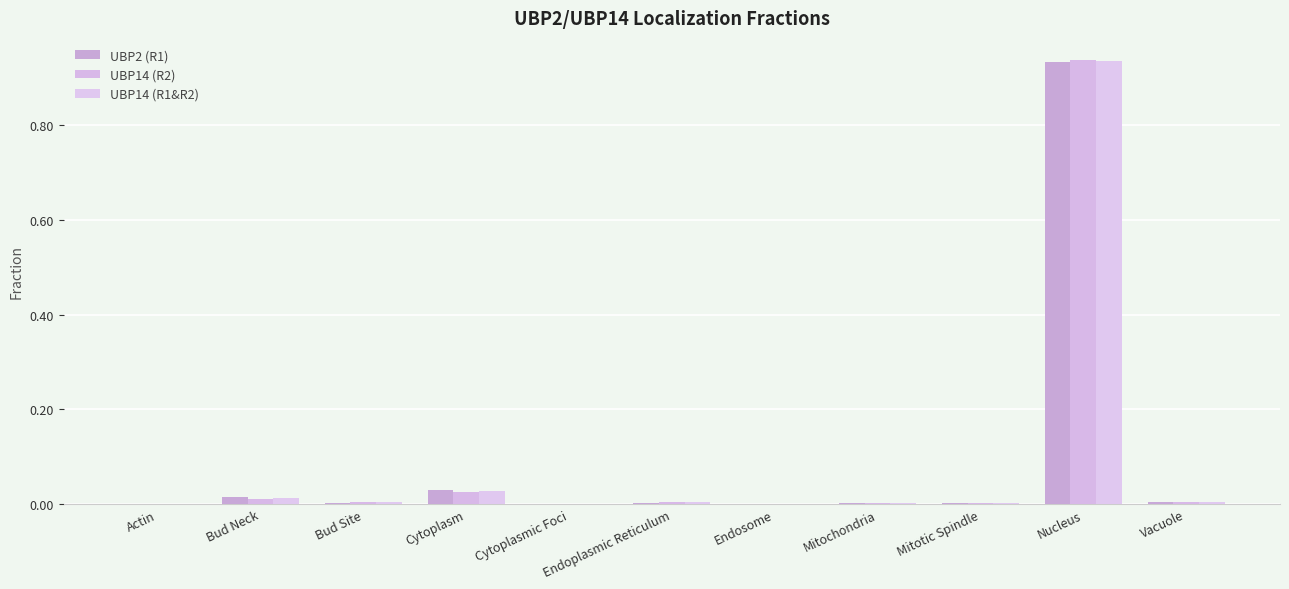

How many groups of bars are there?

11